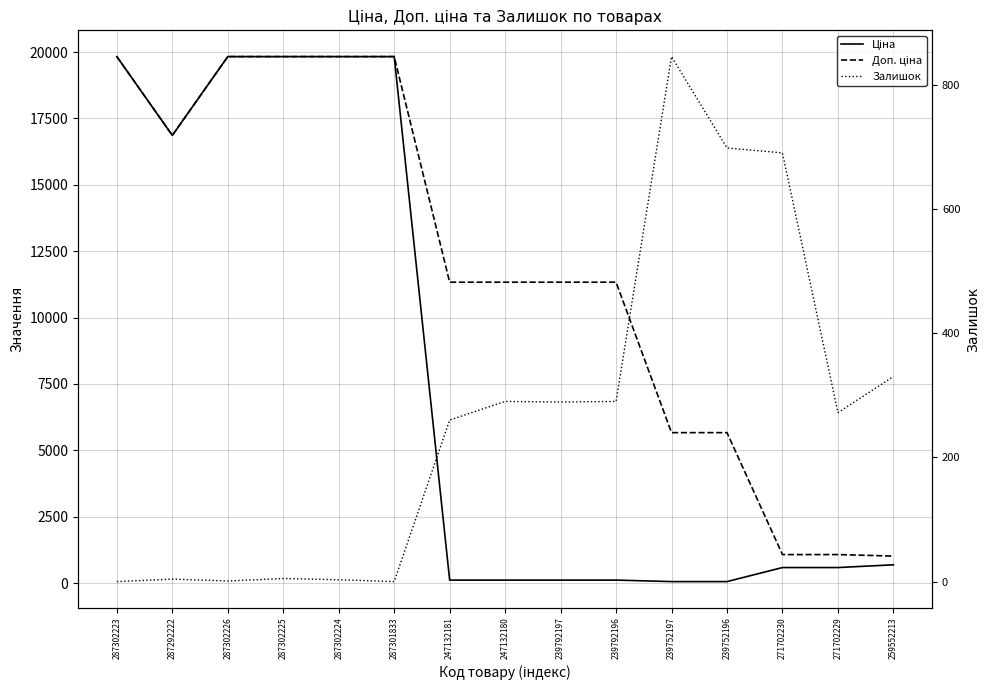

What is the label of the 8th point from the left?

247132180